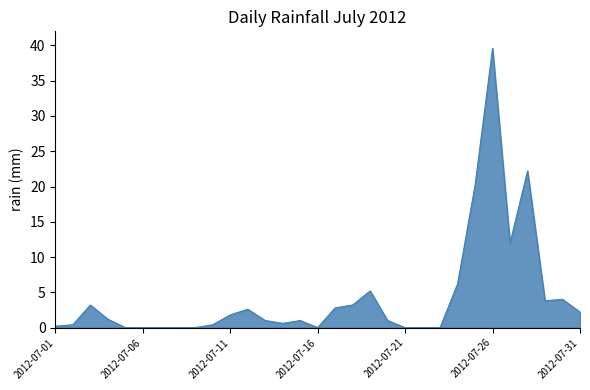

What is the difference between the maximum and minimum values?

39.6